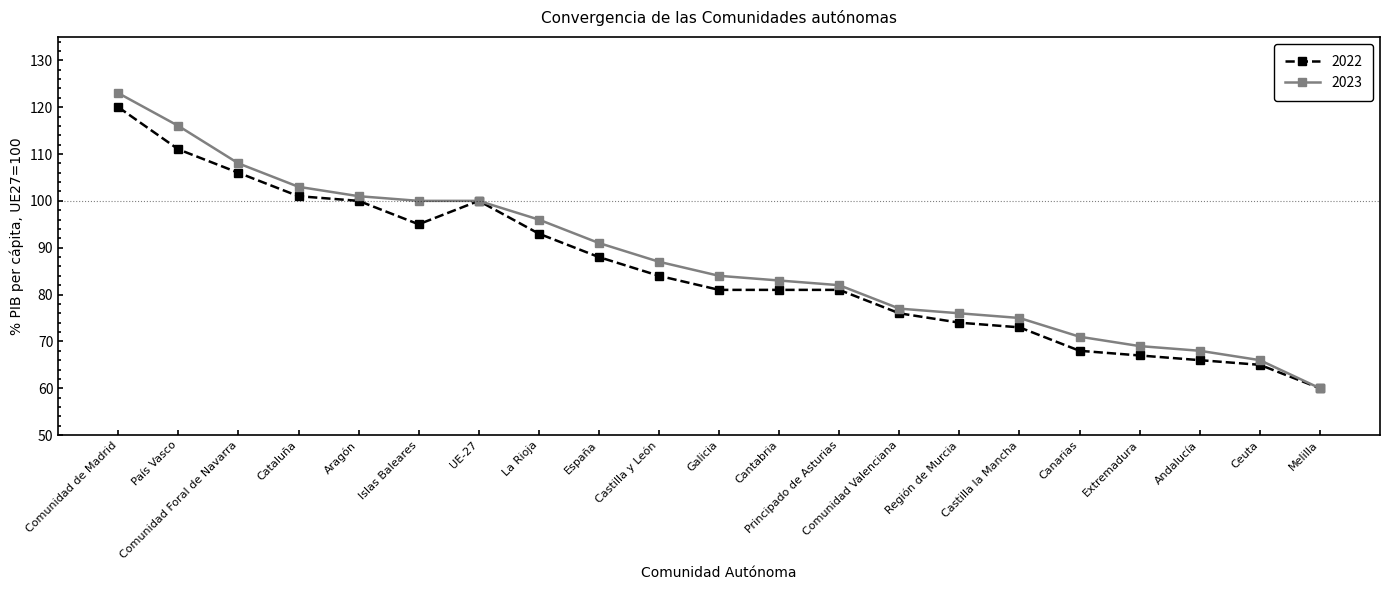

At how many categories does at least one series exceed 105?

3